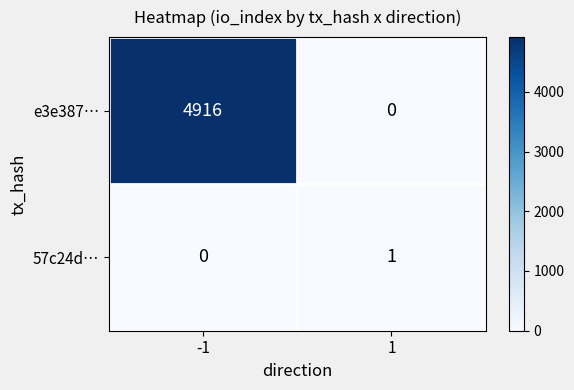

At -1, list the series in order from largest to smallest.

e3e387…, 57c24d…